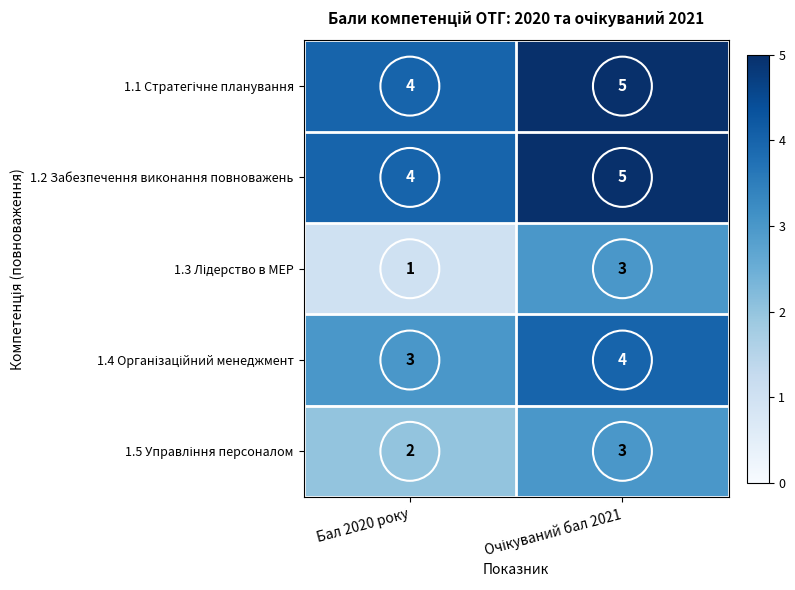

What is the total value across all series at Бал 2020 року?

14